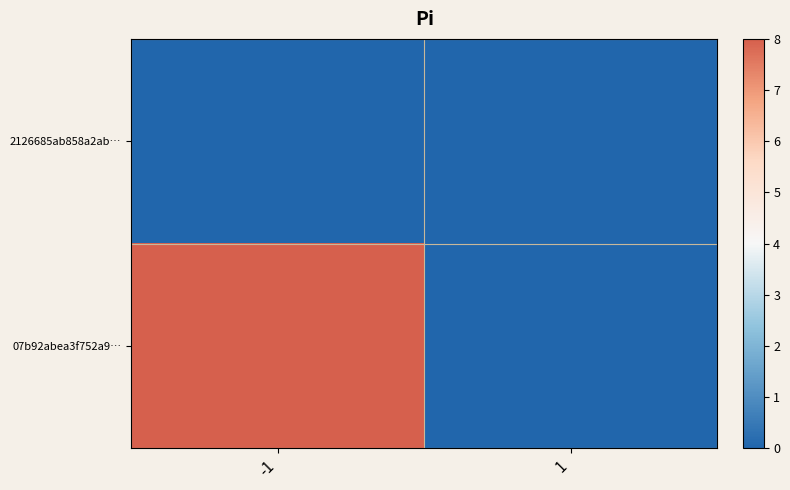

Reading right to left, list all the values displayed in this chart.

2126685ab858a2ab…: 1=0	-1=0
07b92abea3f752a9…: 1=0	-1=8